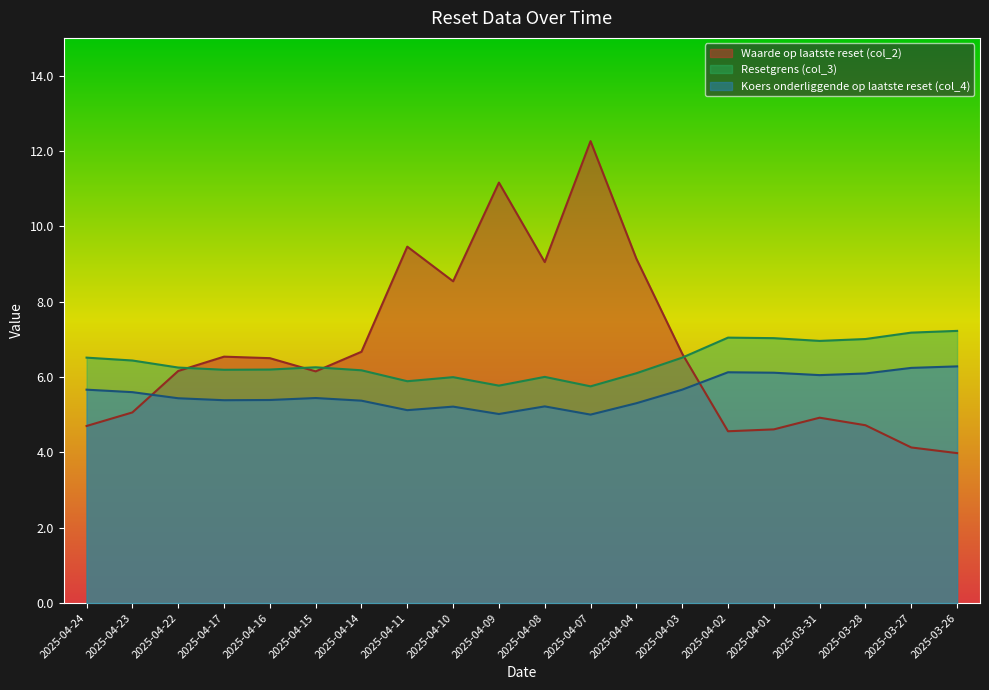

Does the chart display data point markers on the line(s)?

No